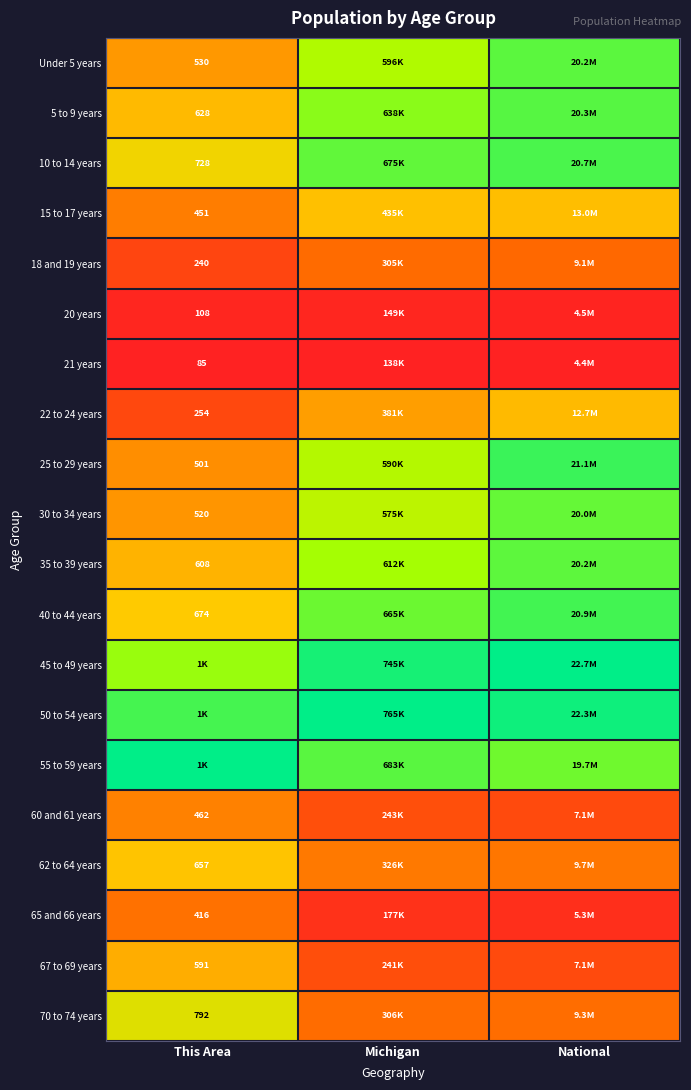

At which label is 21 years closest to 0?

This Area